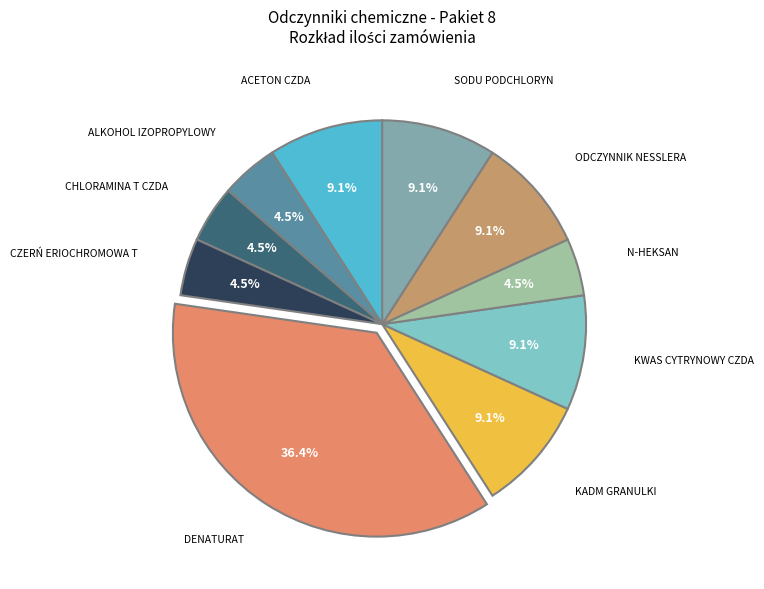

Rank the categories by value from highest to lowest.

Denaturat, Aceton czda, Kadm granulki, Kwas cytrynowy czda, Odczynnik Nesslera, Sodu podchloryn, Alkohol izopropylowy, Chloramina T czda, Czerń eriochromowa T, N-heksan